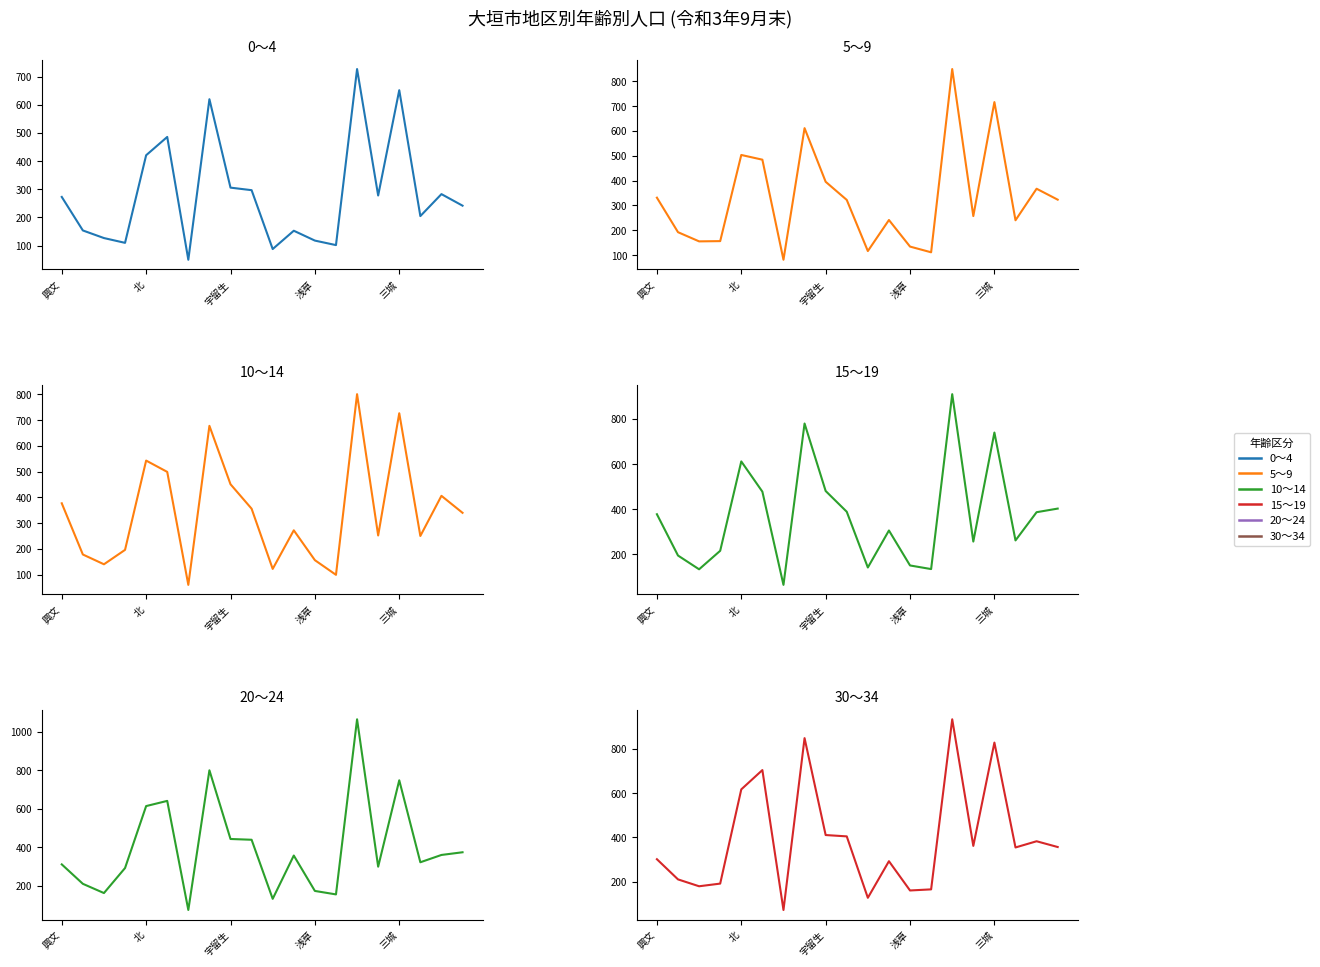

The value of 15～19 at 宇留生 is 44. True or false?

False